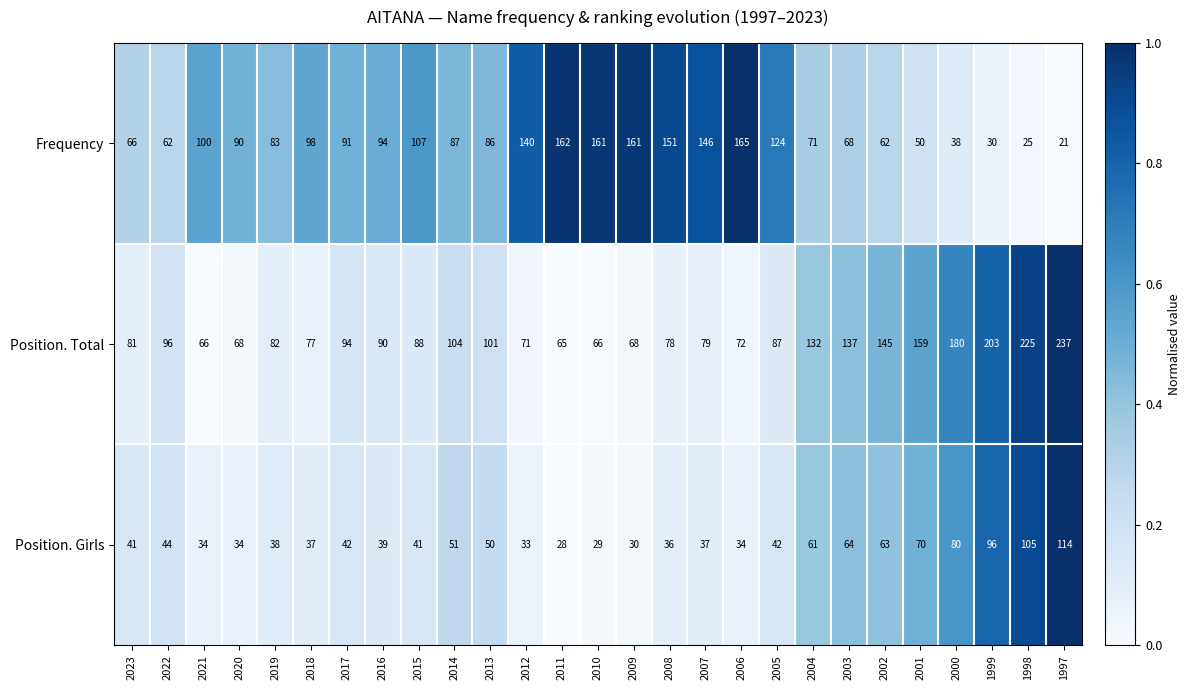

What is the minimum value shown in the chart?

21